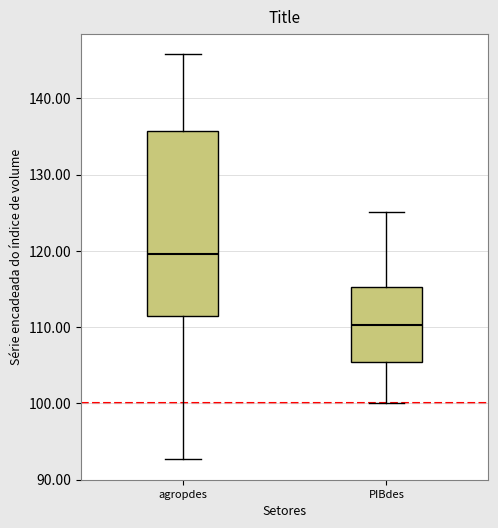

Reading left to right, read every box against the y-axis: the position of its median line, the range the box covers, and the ends of its whiskers. The values are not printed on the chart, so give them approximately, as read against the axis.

agropdes: median 120, box 111 to 136, whiskers 93 to 146
PIBdes: median 110, box 105 to 115, whiskers 100 to 125